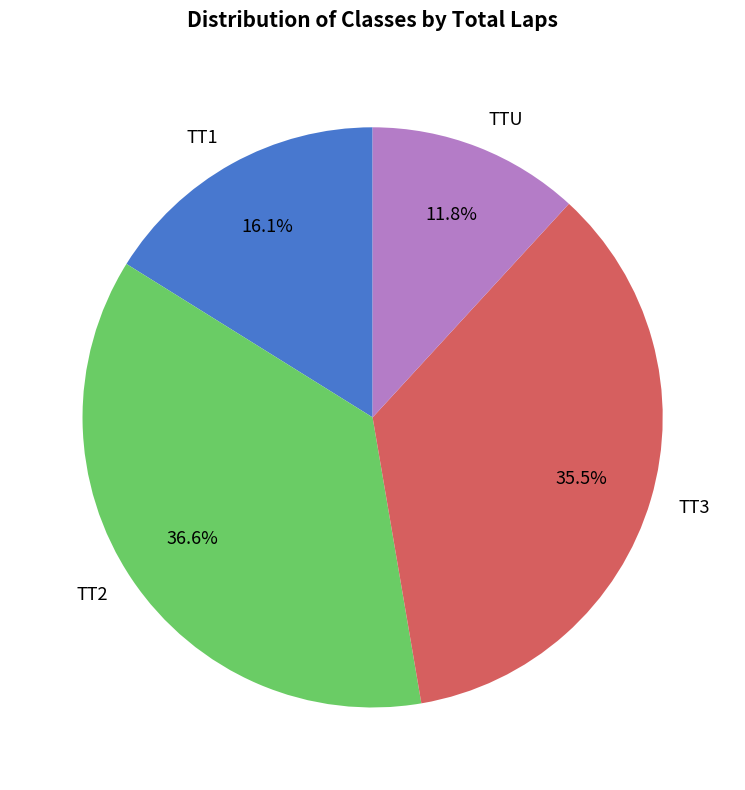

What is the ratio of the value at TT3 to the value at TTU?

3.0